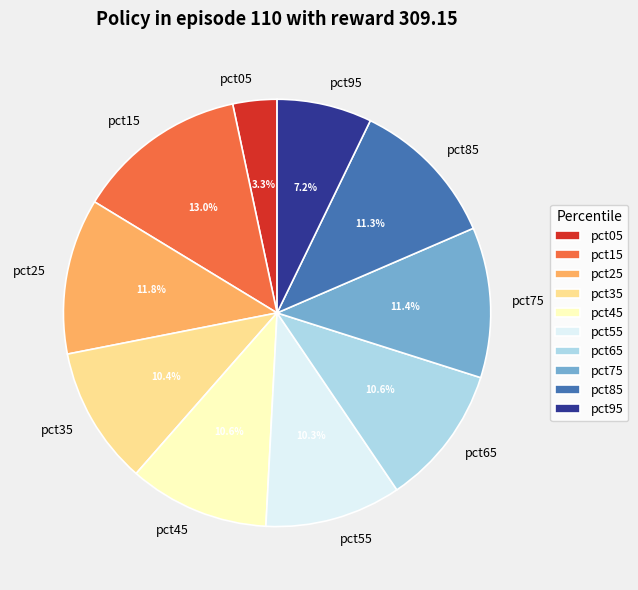

How many segments does this pie chart have?

10